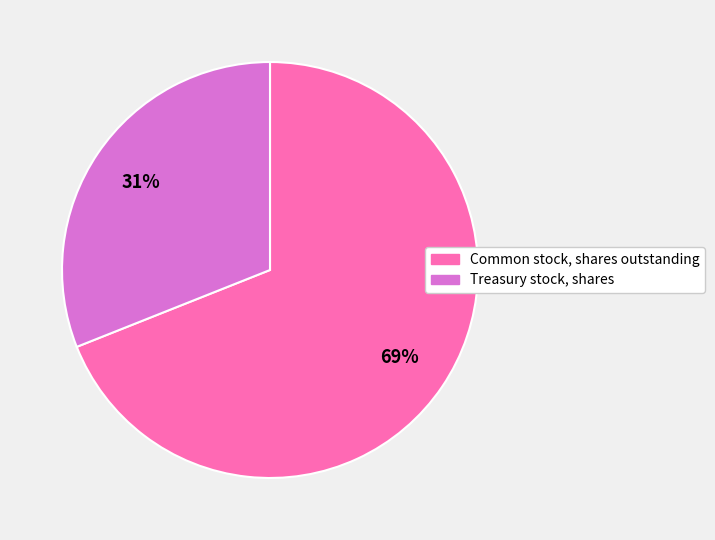

Is it true that Treasury stock, shares is 26% of the pie?

False